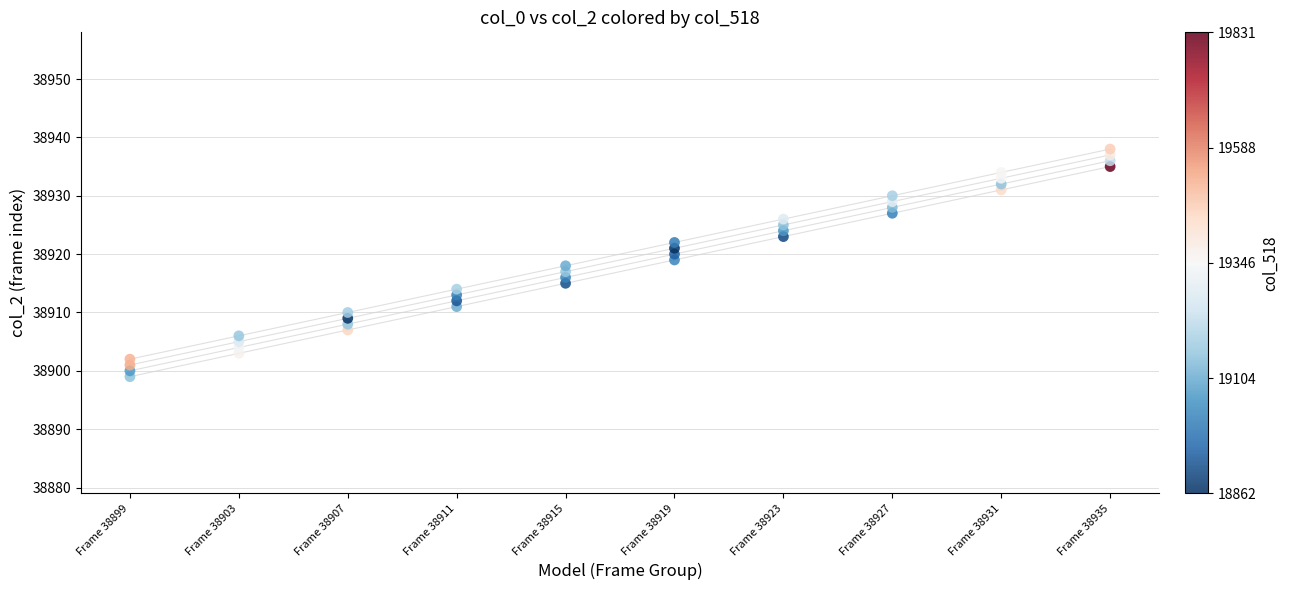

What is the range of Y values (max minus min)?

39